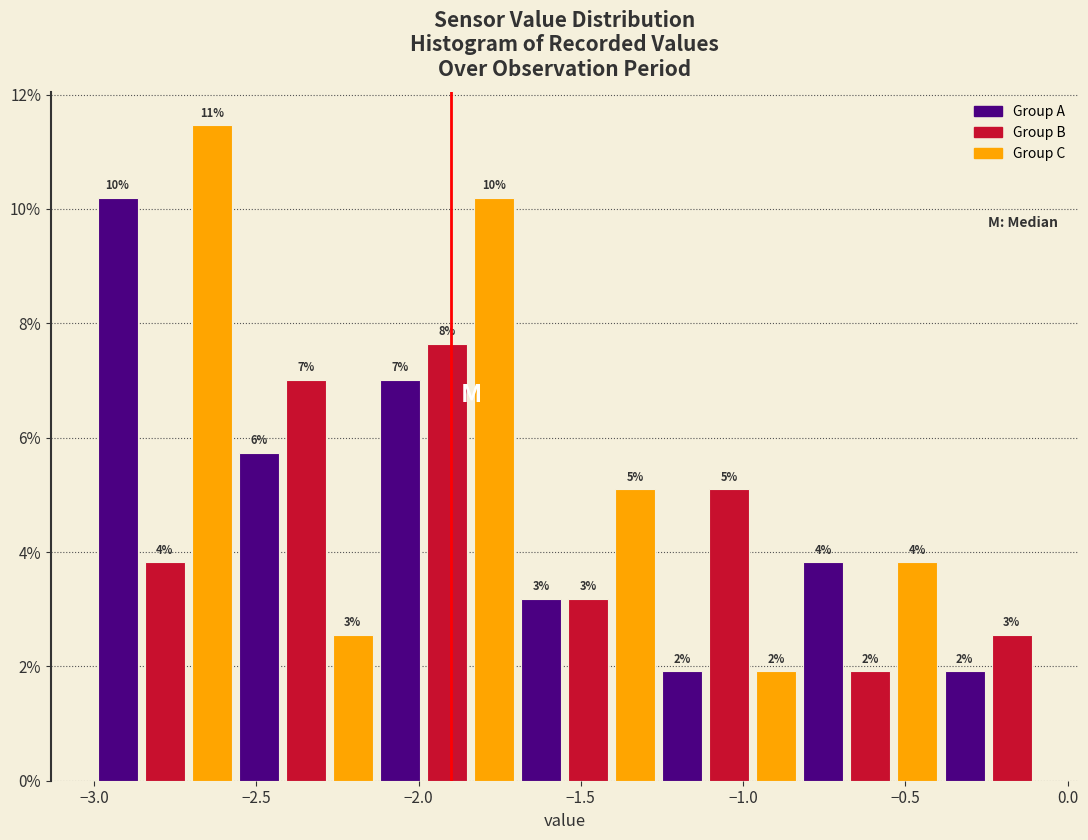

Read against the x-axis, roughly where is the centre of the tallest bar?

-2.65